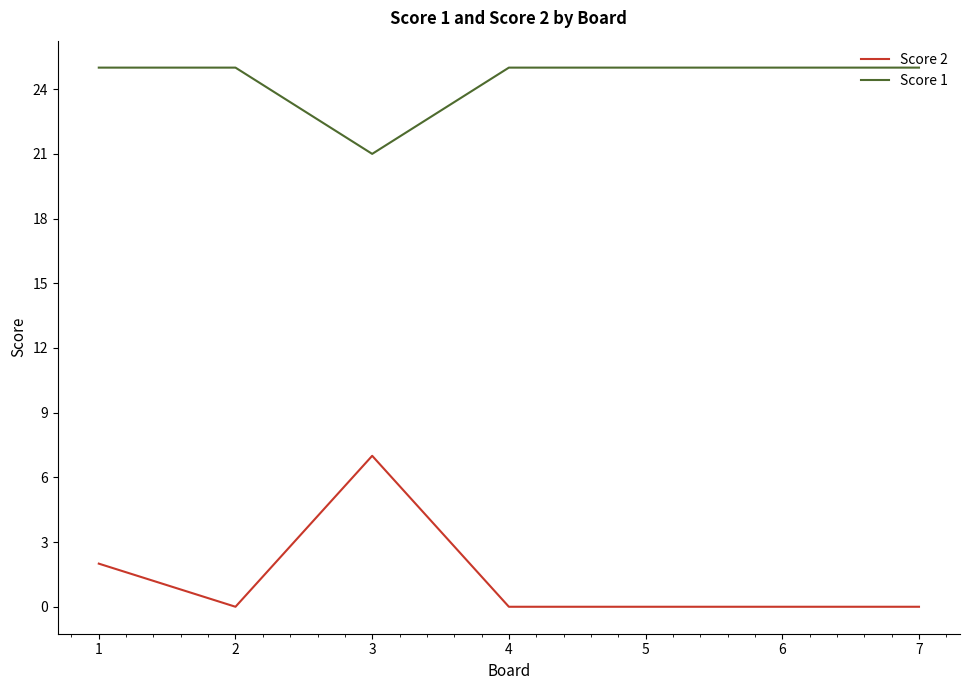

True or false: Score 1 and Score 2 cross at least once.

False